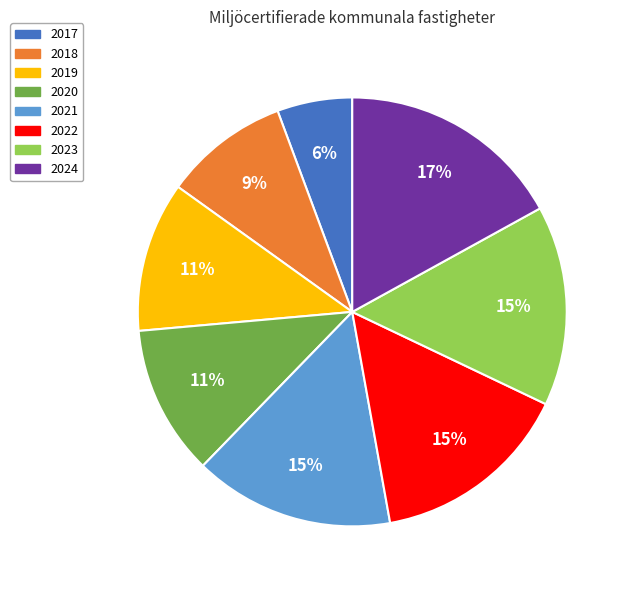

To the nearest percent, what is the average slice percentage?

12%